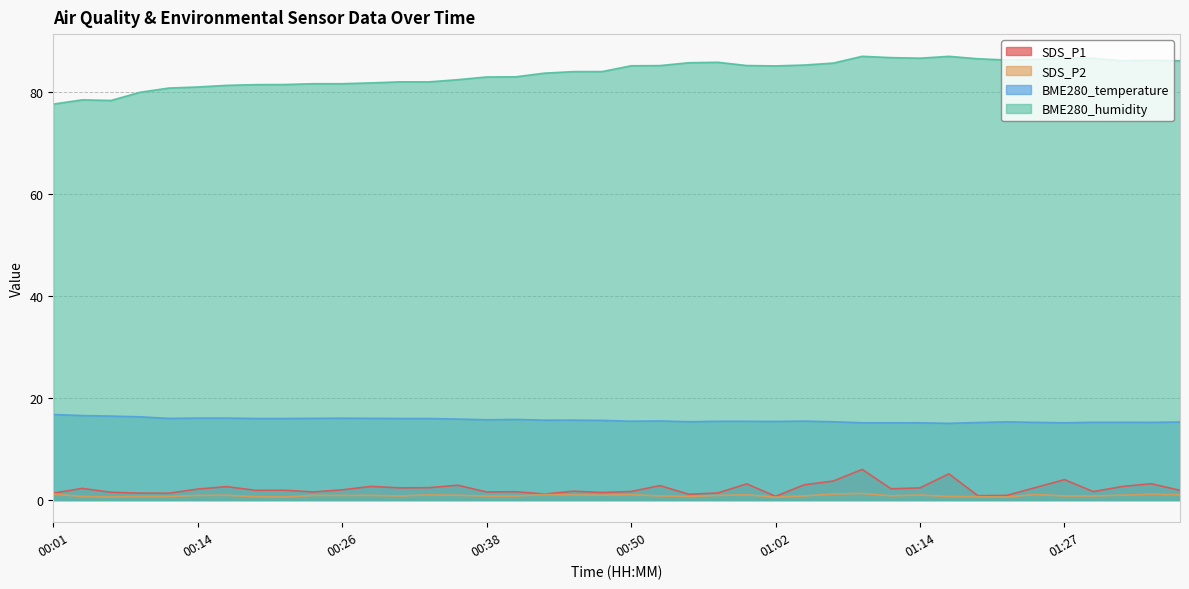

Reading right to left, list all the values displayed in this chart.

SDS_P1: 01:36=1.9	01:34=3.2	01:31=2.6	01:29=1.6	01:27=4.0	01:24=2.5	01:22=0.9	01:19=0.8	01:17=5.1	01:14=2.4	01:12=2.2	01:10=6.0	01:07=3.7	01:05=3.0	01:02=0.7	01:00=3.2	00:57=1.4	00:55=1.1	00:52=2.8	00:50=1.7	00:48=1.5	00:45=1.7	00:43=1.2	00:40=1.6	00:38=1.6	00:35=2.9	00:33=2.4	00:30=2.4	00:28=2.7	00:26=2.0	00:23=1.6	00:21=1.9	00:18=1.9	00:16=2.6	00:14=2.1	00:11=1.3	00:09=1.4	00:06=1.5	00:04=2.3	00:01=1.4
SDS_P2: 01:36=1.0	01:34=1.1	01:31=0.9	01:29=0.8	01:27=0.8	01:24=1.1	01:22=0.6	01:19=0.7	01:17=0.7	01:14=1.0	01:12=0.8	01:10=1.3	01:07=1.2	01:05=0.8	01:02=0.6	01:00=1.0	00:57=0.9	00:55=0.7	00:52=0.8	00:50=1.1	00:48=0.9	00:45=1.0	00:43=1.1	00:40=0.8	00:38=0.8	00:35=0.9	00:33=1.0	00:30=0.8	00:28=0.9	00:26=0.9	00:23=0.9	00:21=0.6	00:18=0.7	00:16=0.9	00:14=0.9	00:11=0.7	00:09=0.7	00:06=0.6	00:04=0.7	00:01=1.2
BME280_temperature: 01:36=15.3	01:34=15.2	01:31=15.2	01:29=15.2	01:27=15.1	01:24=15.2	01:22=15.3	01:19=15.2	01:17=15.0	01:14=15.1	01:12=15.1	01:10=15.1	01:07=15.3	01:05=15.5	01:02=15.4	01:00=15.4	00:57=15.4	00:55=15.3	00:52=15.5	00:50=15.4	00:48=15.6	00:45=15.7	00:43=15.6	00:40=15.8	00:38=15.7	00:35=15.9	00:33=16.0	00:30=16.0	00:28=16.0	00:26=16.0	00:23=16.0	00:21=16.0	00:18=16.0	00:16=16.1	00:14=16.1	00:11=16.0	00:09=16.3	00:06=16.4	00:04=16.6	00:01=16.8
BME280_humidity: 01:36=86.0	01:34=86.2	01:31=86.0	01:29=86.5	01:27=86.6	01:24=86.3	01:22=86.2	01:19=86.4	01:17=86.9	01:14=86.5	01:12=86.7	01:10=86.9	01:07=85.6	01:05=85.2	01:02=85.0	01:00=85.1	00:57=85.7	00:55=85.7	00:52=85.1	00:50=85.0	00:48=83.9	00:45=83.9	00:43=83.6	00:40=82.9	00:38=82.9	00:35=82.3	00:33=81.9	00:30=81.9	00:28=81.7	00:26=81.5	00:23=81.5	00:21=81.4	00:18=81.4	00:16=81.2	00:14=80.9	00:11=80.7	00:09=79.9	00:06=78.3	00:04=78.4	00:01=77.5